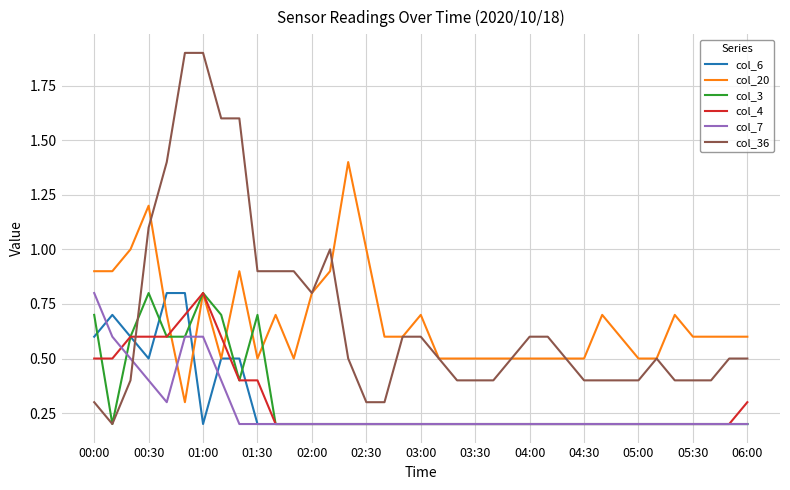

How many lines are shown in the chart?

6